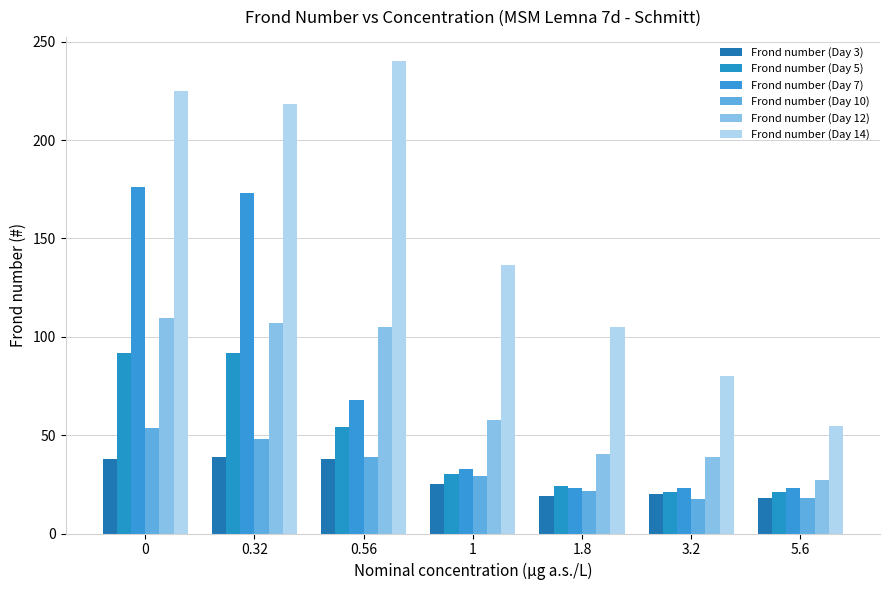

What is the label of the 4th bar from the left?

1